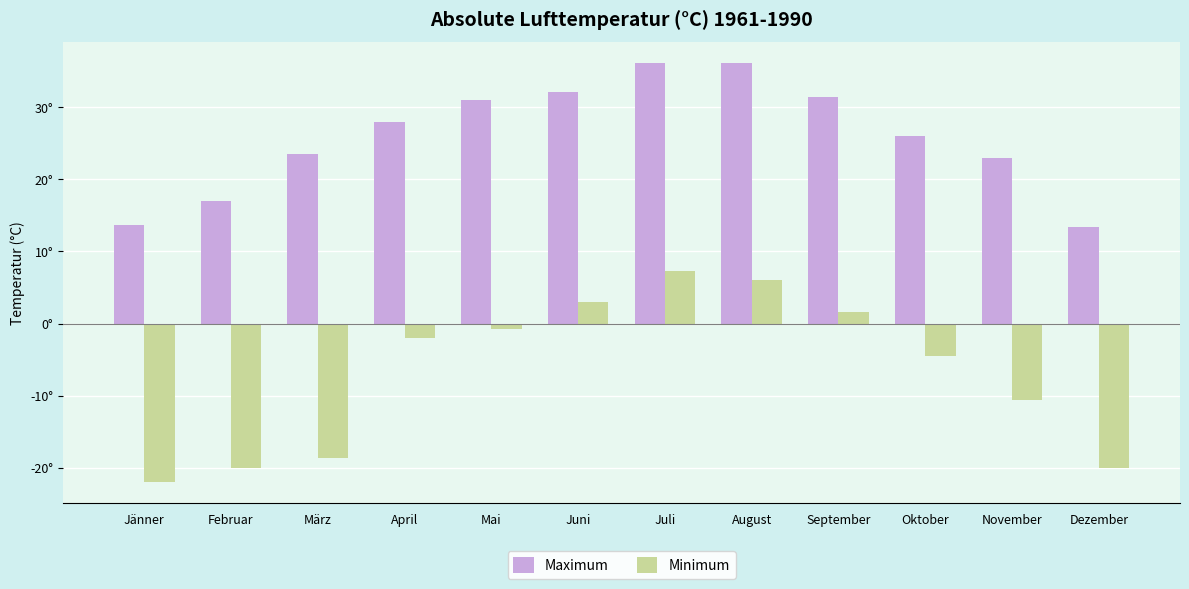

What is the sum of the Maximum values at November and September?

54.4